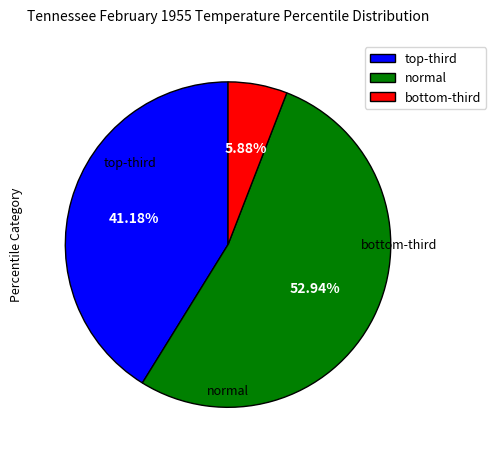

Is it true that normal is 47% of the pie?

False